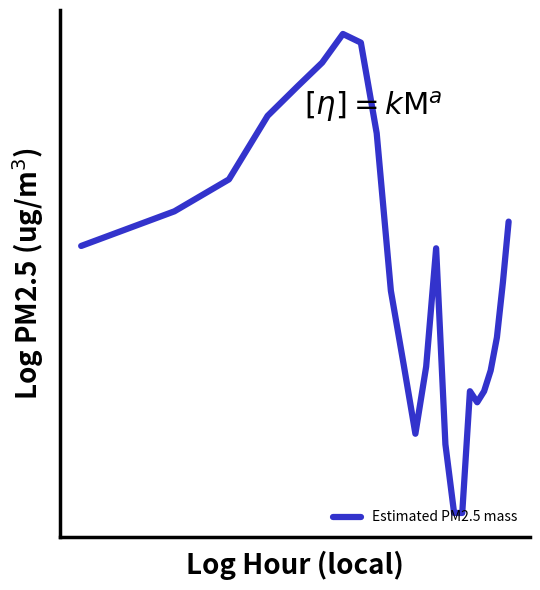

Is this an area chart (filled region under the line)?

No